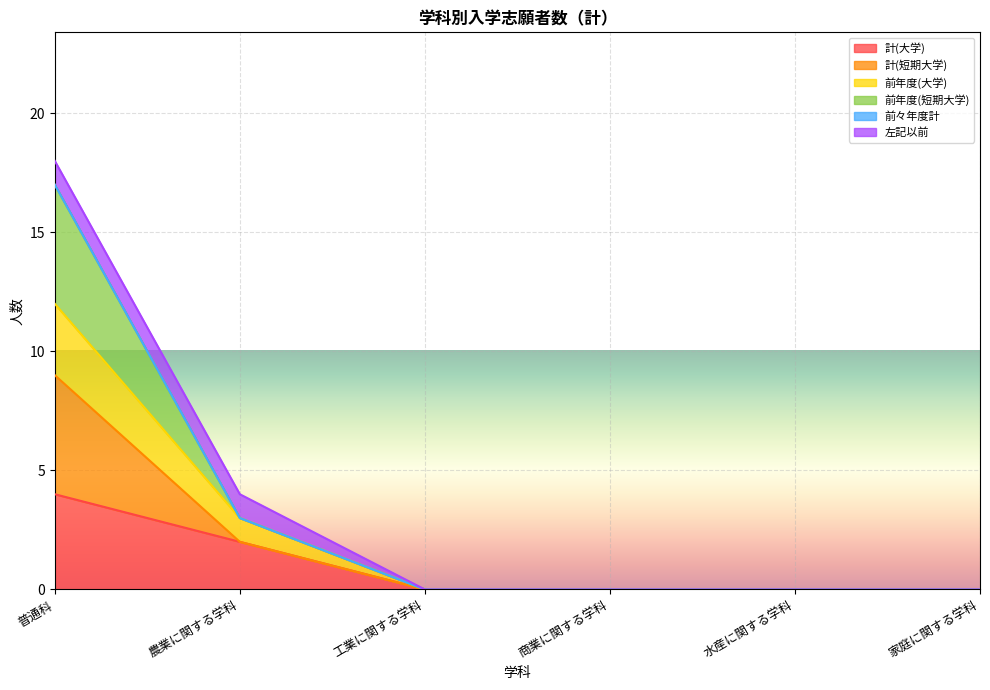

How many positive values does the 前年度(短期大学) series have?

2